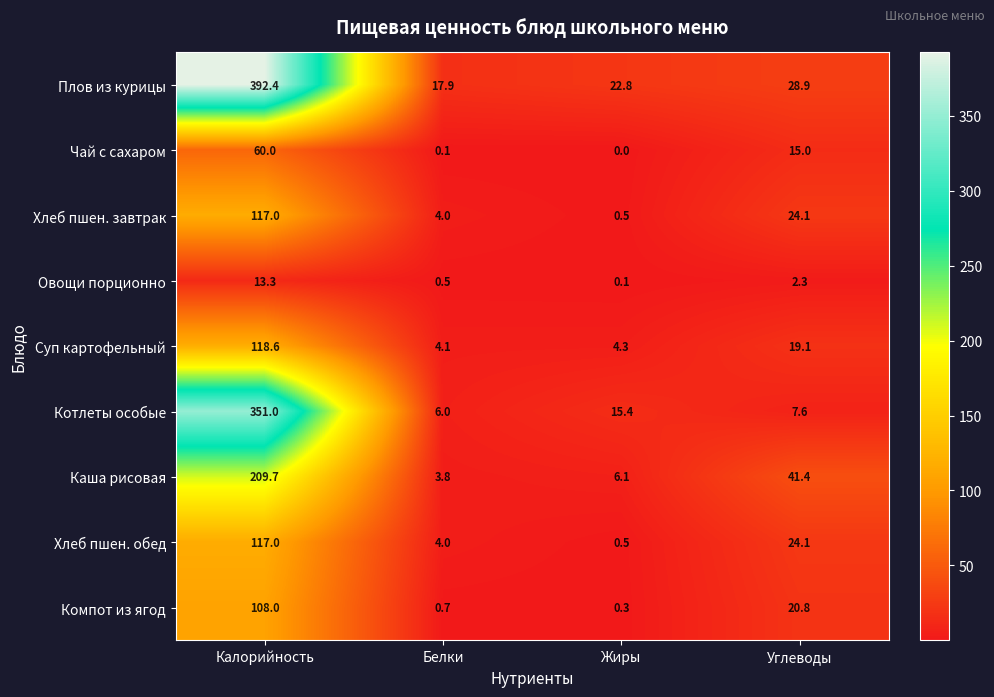

At which label does Плов из курицы reach its minimum?

Белки